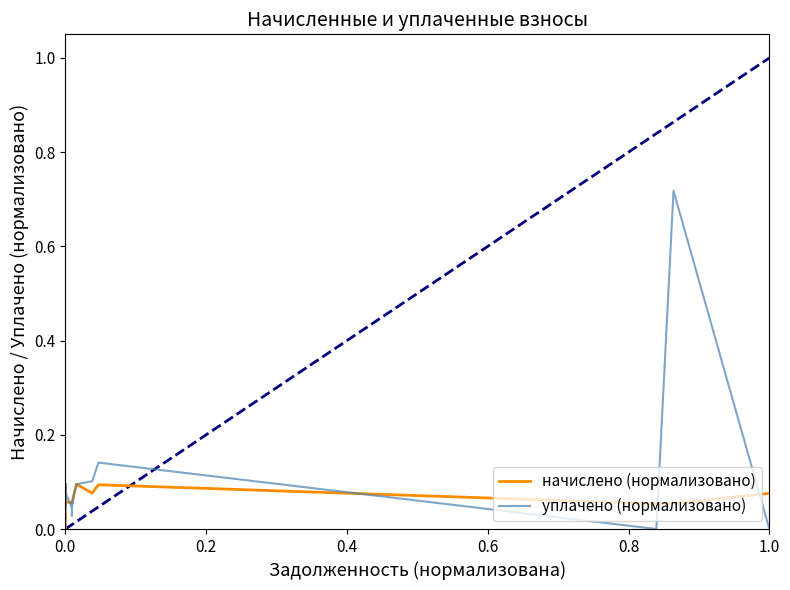

In начислено (нормализовано), how many points are higher than both neighbors (excluding endpoints)?

5